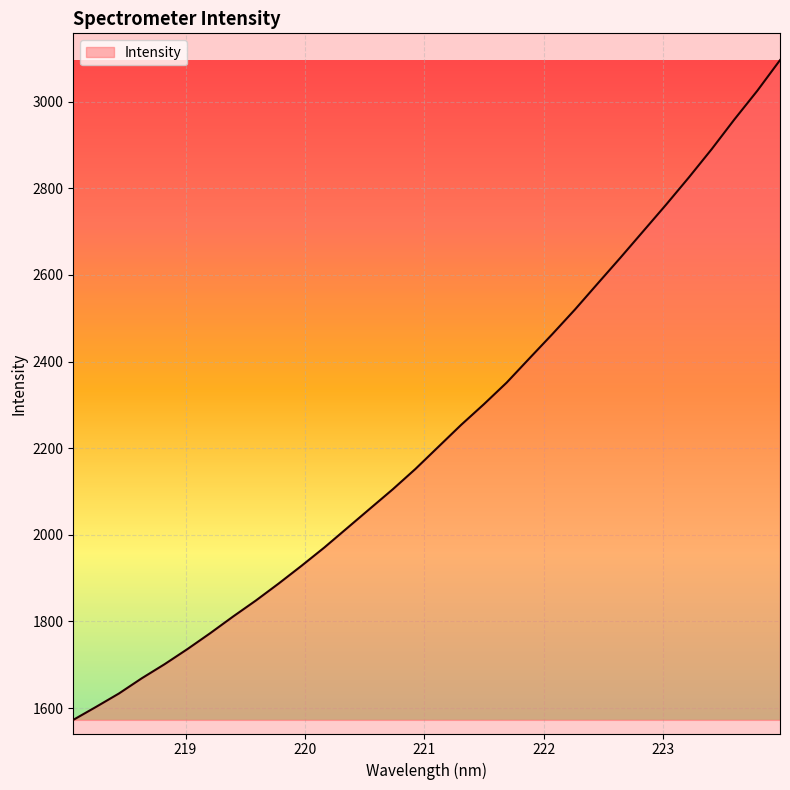

What is the maximum value shown in the chart?

3095.8